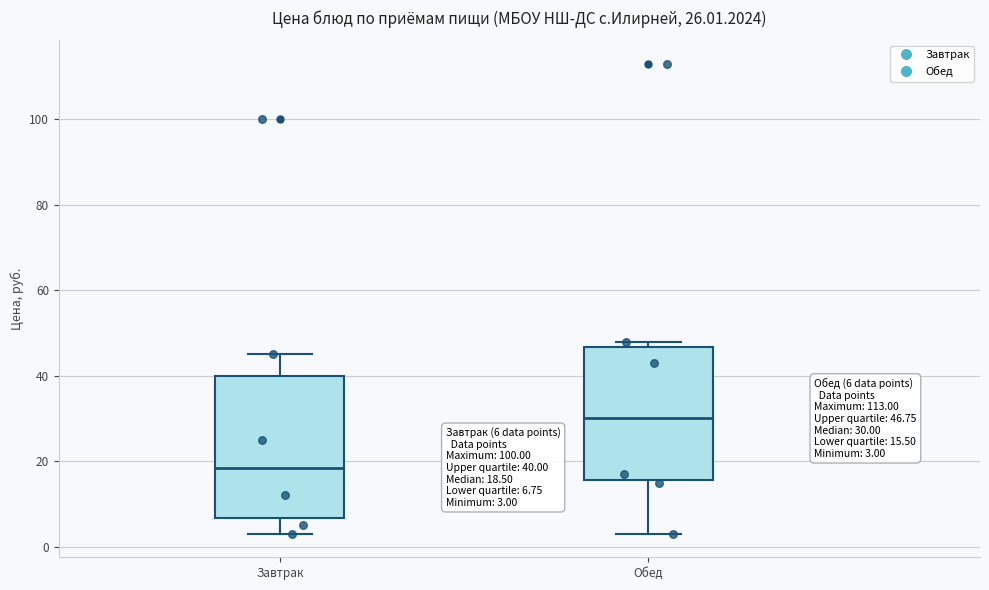

Which box has the lowest median line?

Завтрак